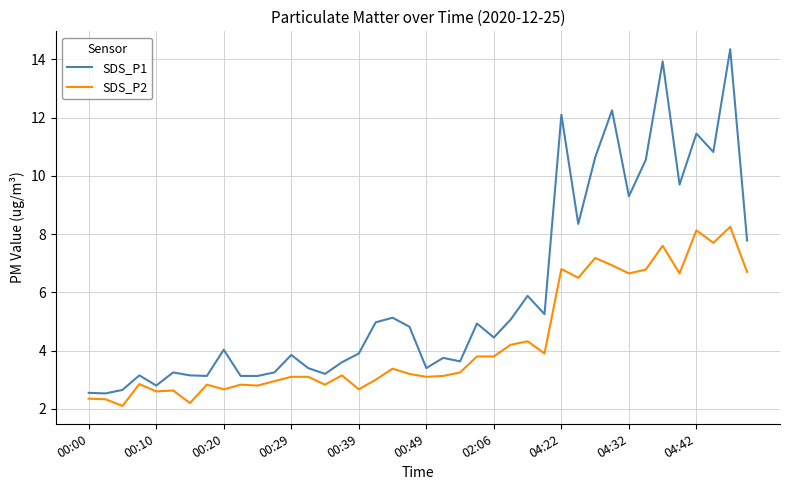

Which series has the largest range (max minus min)?

SDS_P1